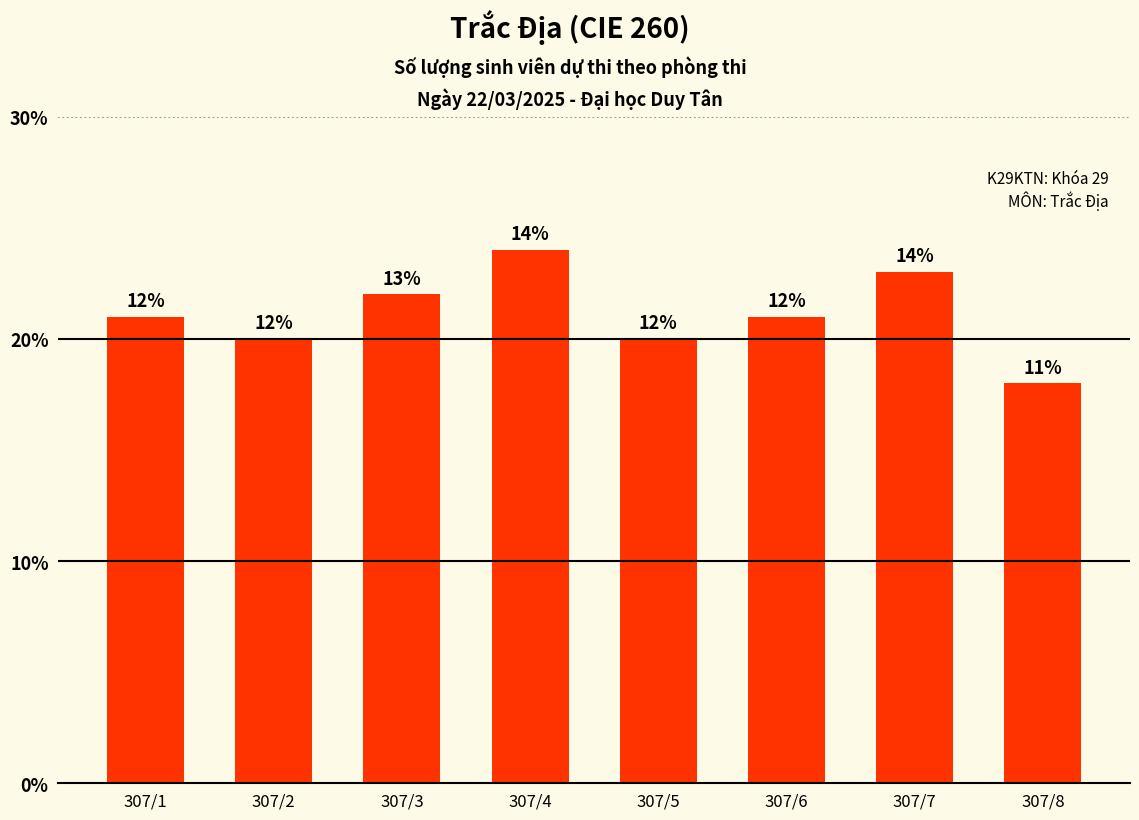

Are the bars horizontal?

No